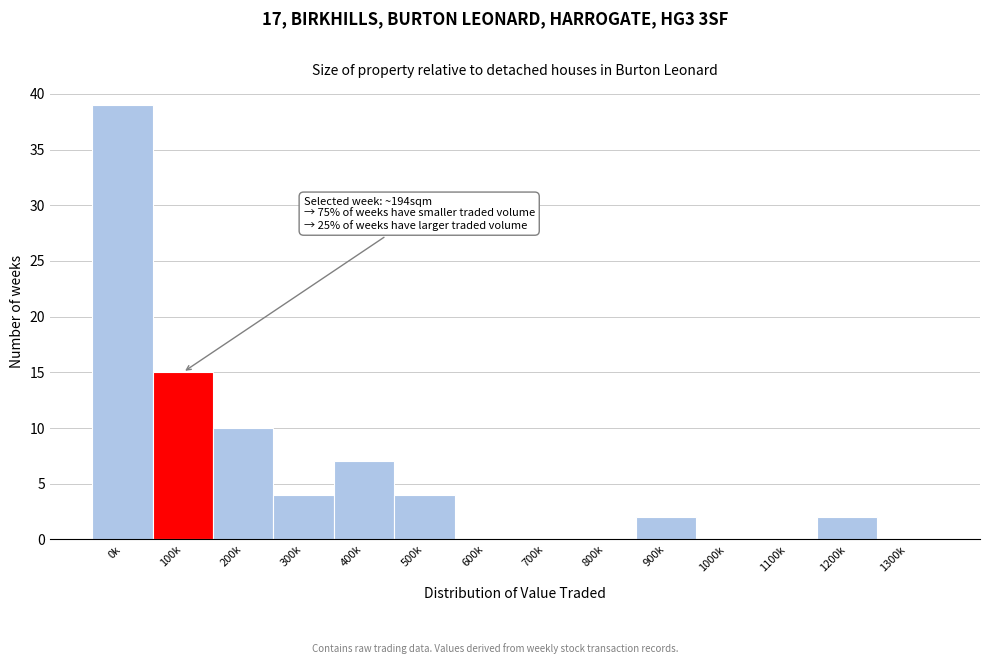

Reading right to left, what are all the values shown in this chart?

1300k=0	1200k=2	1100k=0	1000k=0	900k=2	800k=0	700k=0	600k=0	500k=4	400k=7	300k=4	200k=10	100k=15	0k=39